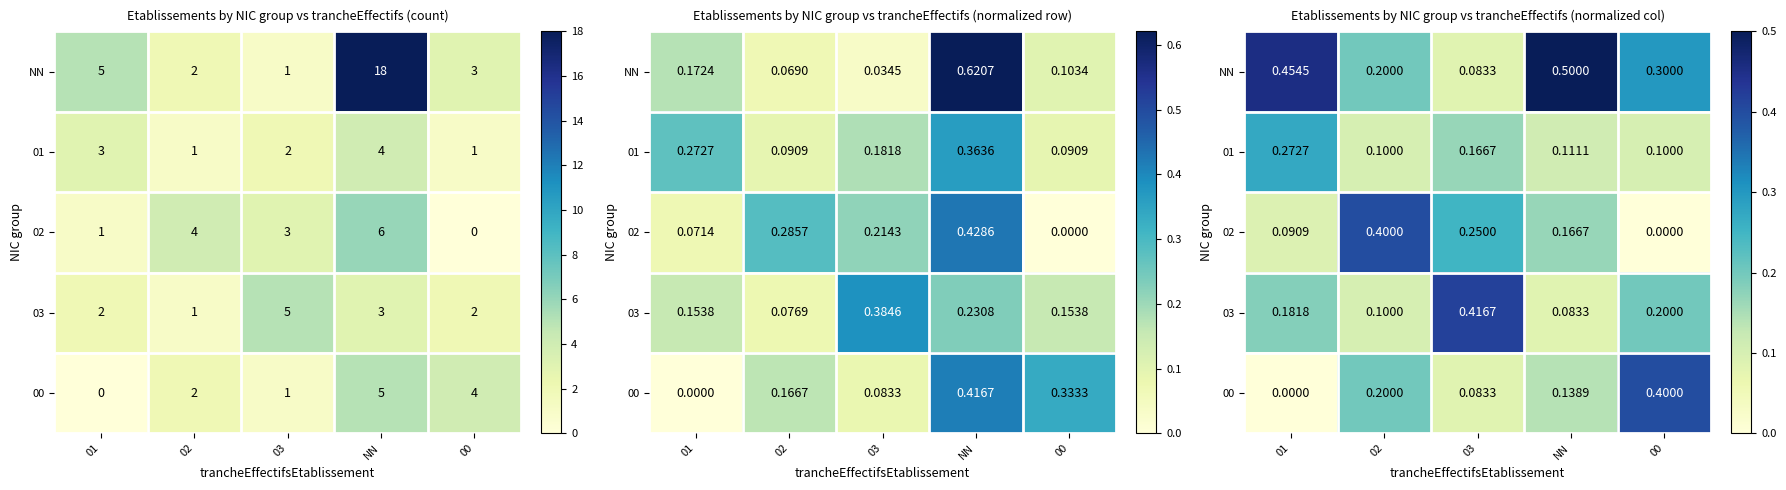

Which series has the largest range (max minus min)?

NN